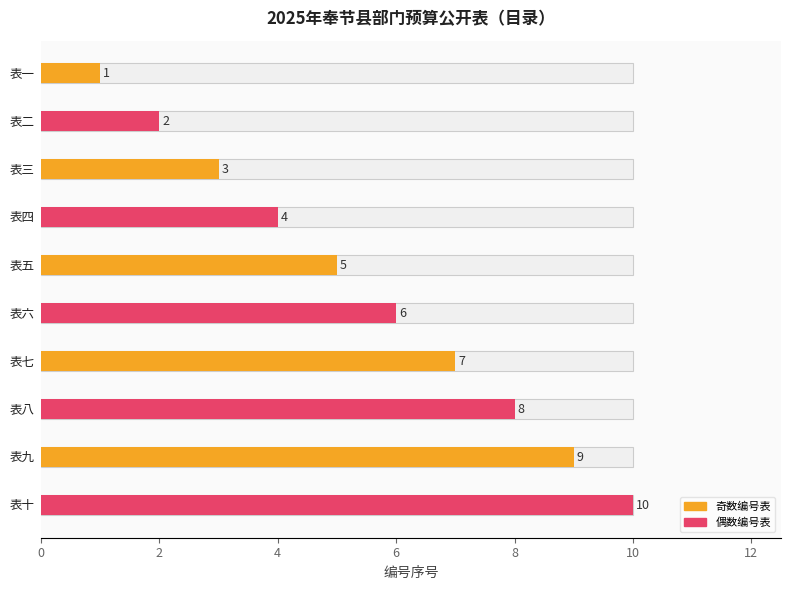

What position from the right is 表十?

1